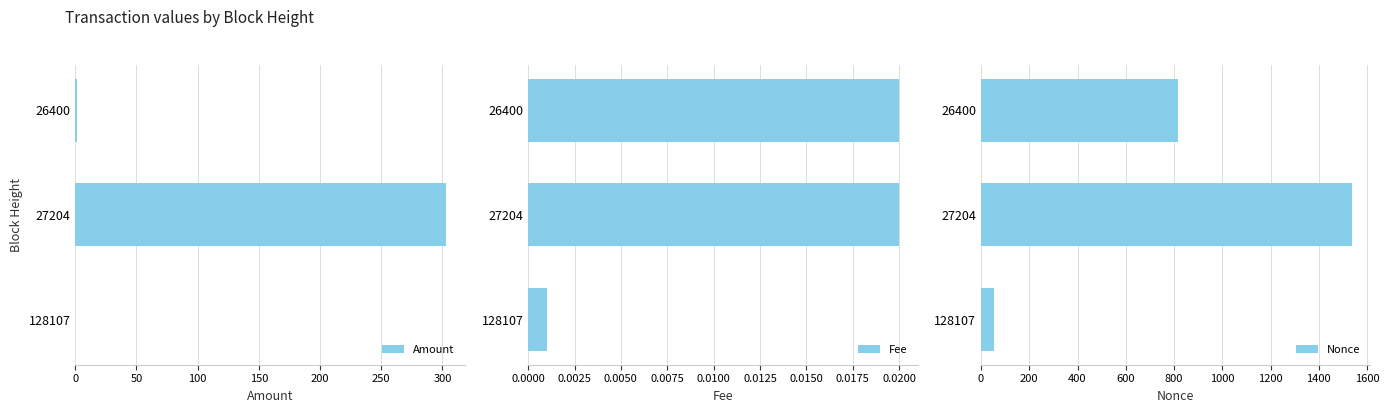

What is the difference between the second highest and minimum values in the Amount series?

1.1